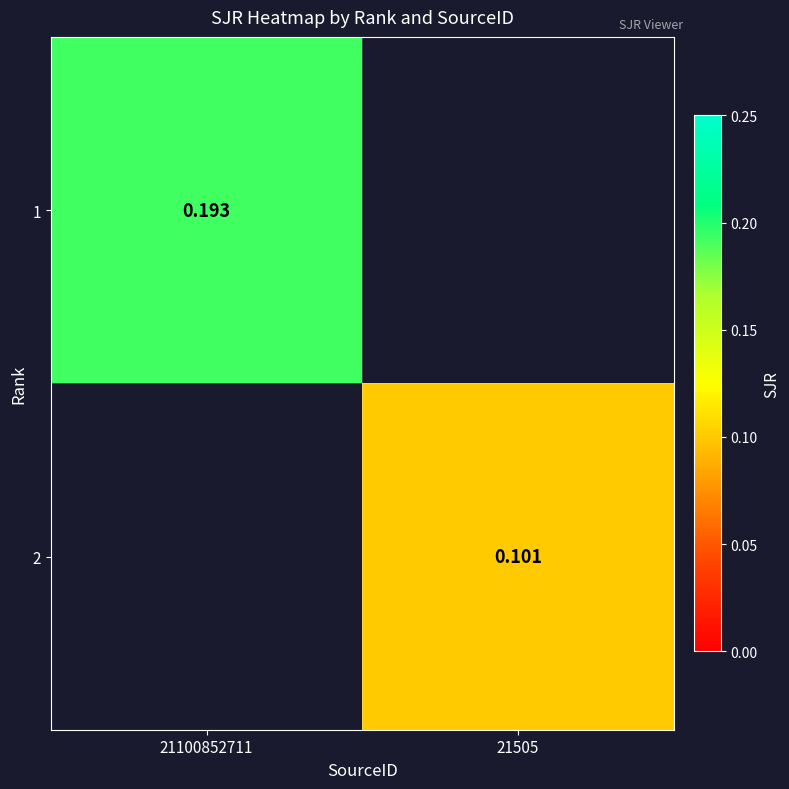

Is it true that 1 equals 0.1 at 21100852711?

False